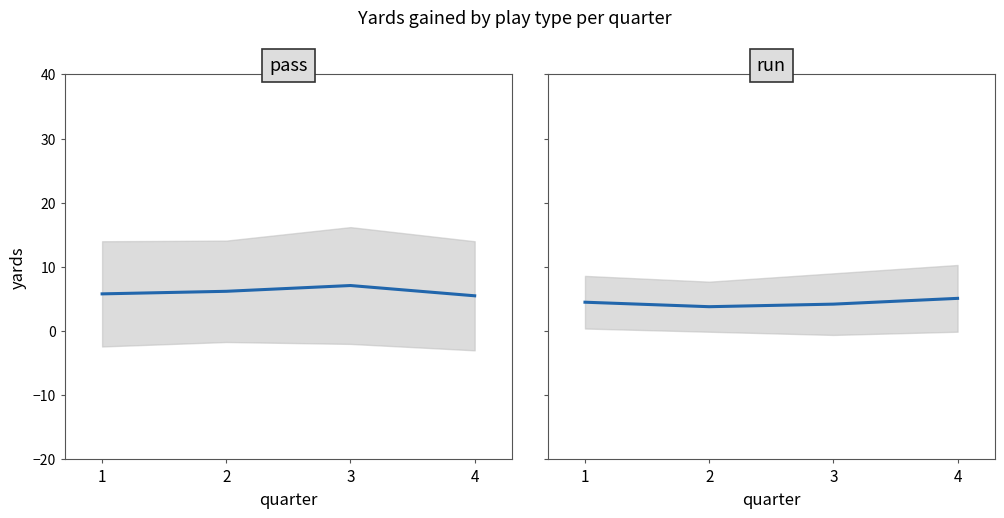

Which has a higher value, 4 or 2?

2